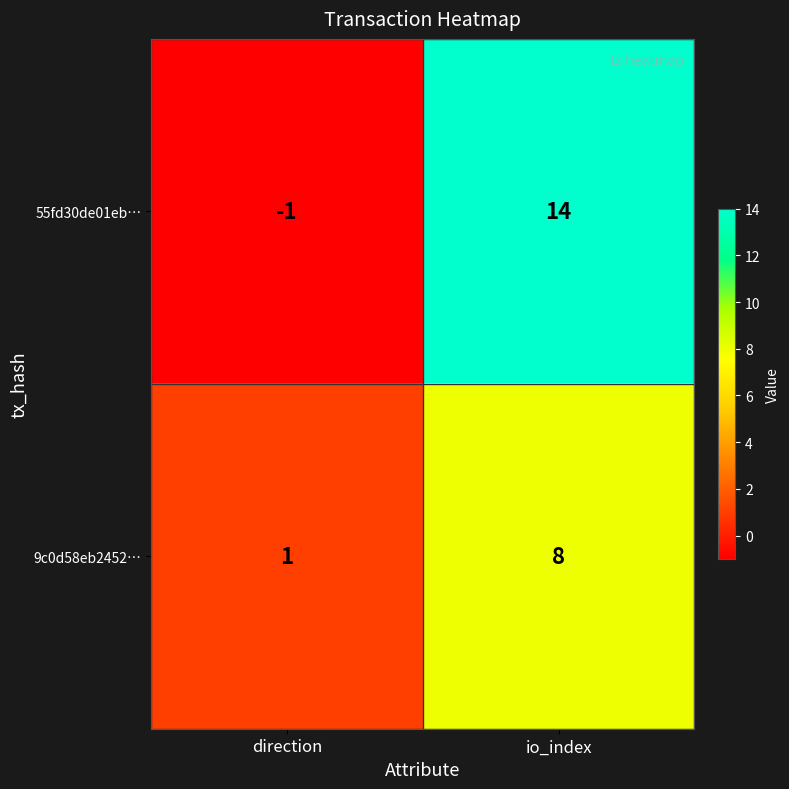

What is the difference between the highest and lowest values at io_index?

6